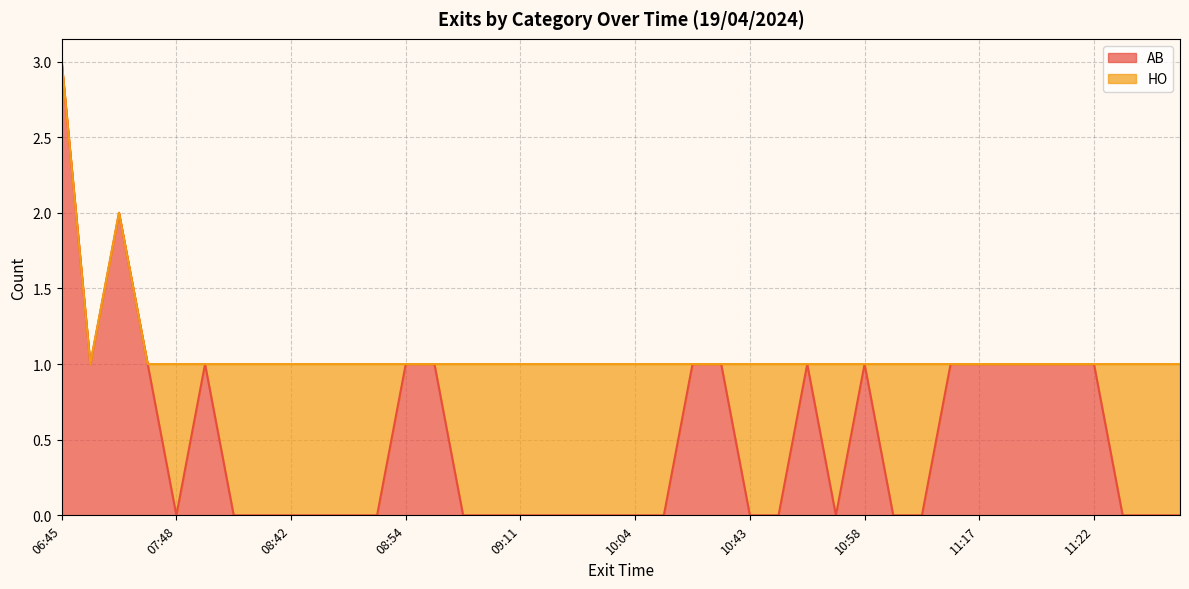

Count the values in the range 0 to 1.

38